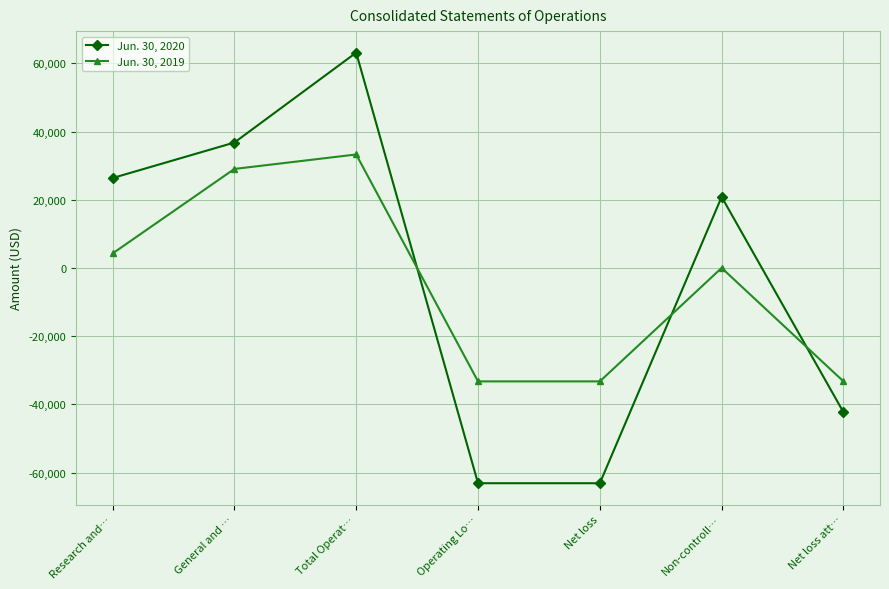

Which category has the highest value in the Jun. 30, 2020 series?

Total Operat…